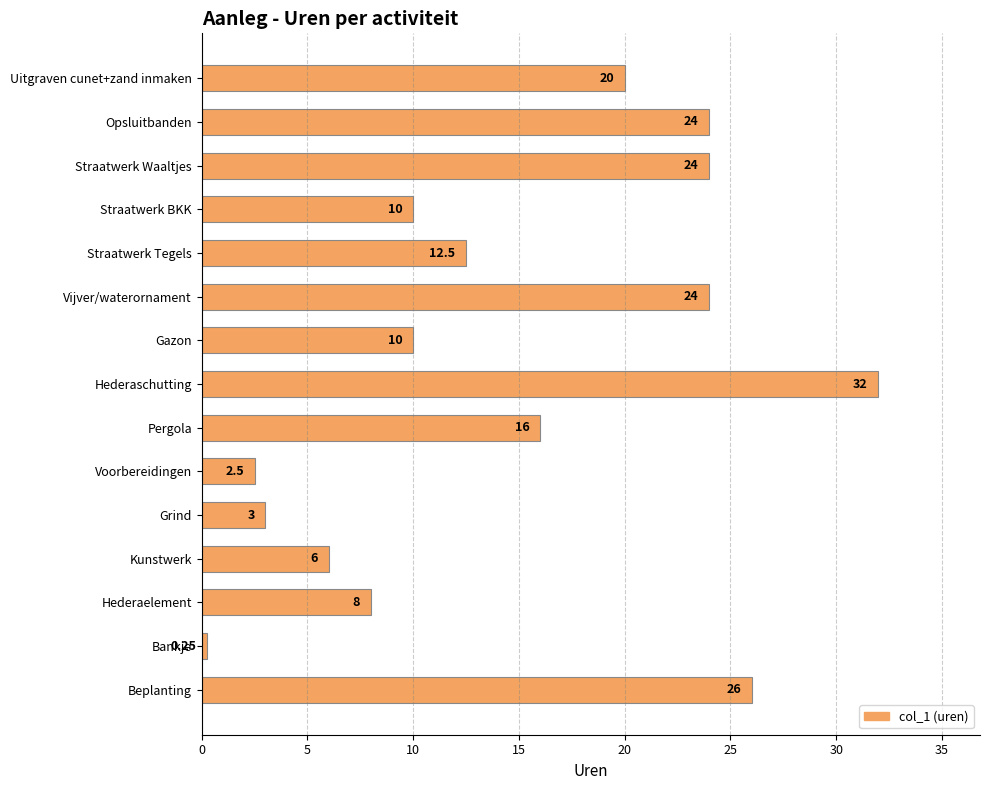

At which label is the value closest to 16?

Pergola